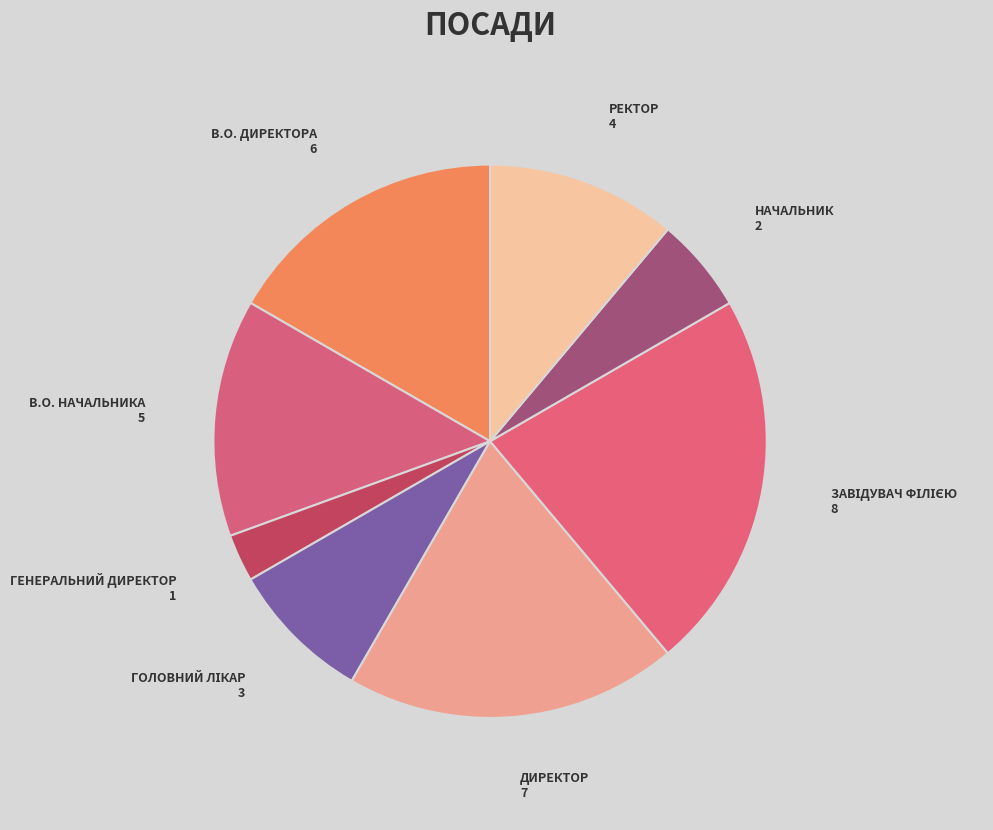

Does any single category account for the majority?

No